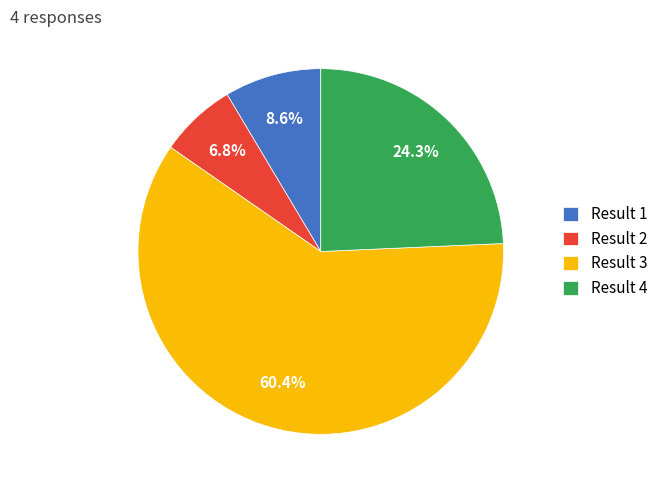

Rank the categories by value from lowest to highest.

Result 2, Result 1, Result 4, Result 3